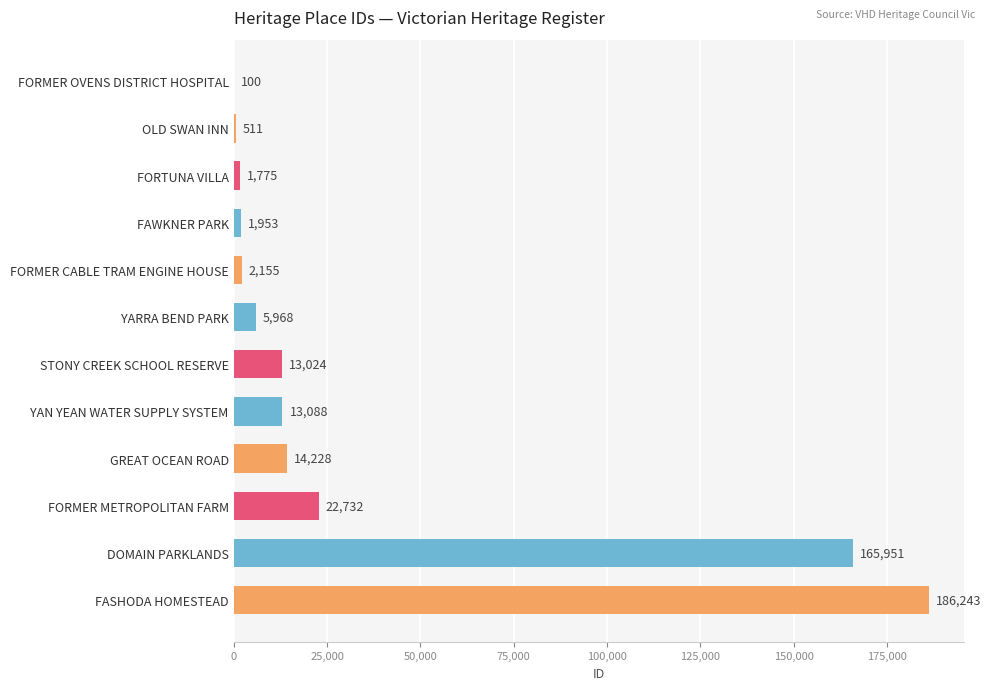

Read the value at FORMER METROPOLITAN FARM, to the nearest 100.

22700